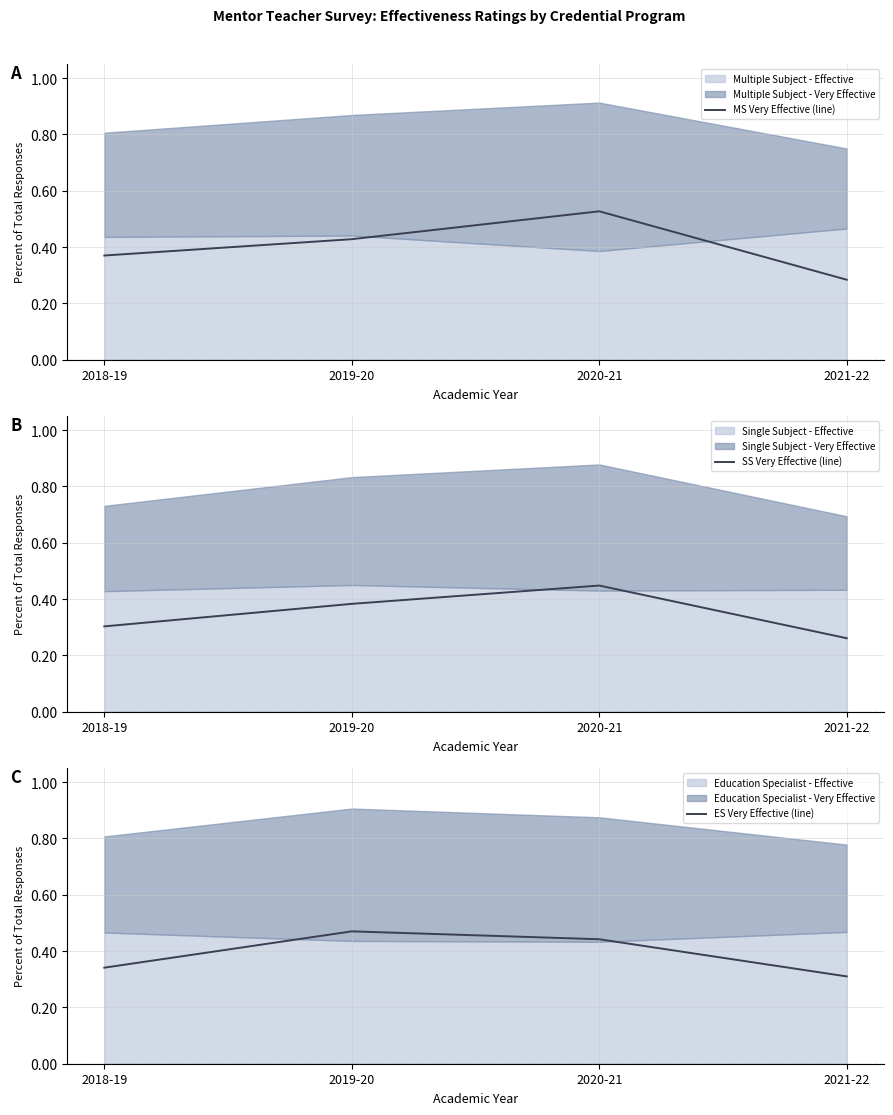

Between 2021-22 and 2020-21, which is larger?

2020-21